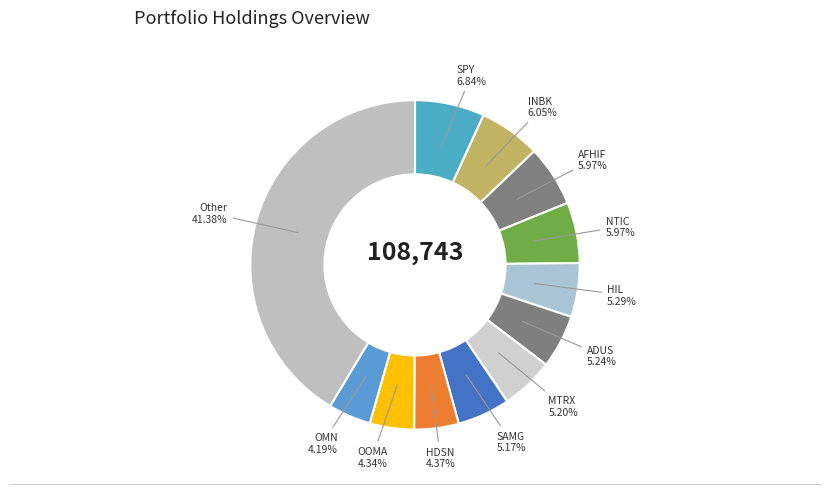

To the nearest percent, what is the combined percentage of SAMG and OOMA?

10%